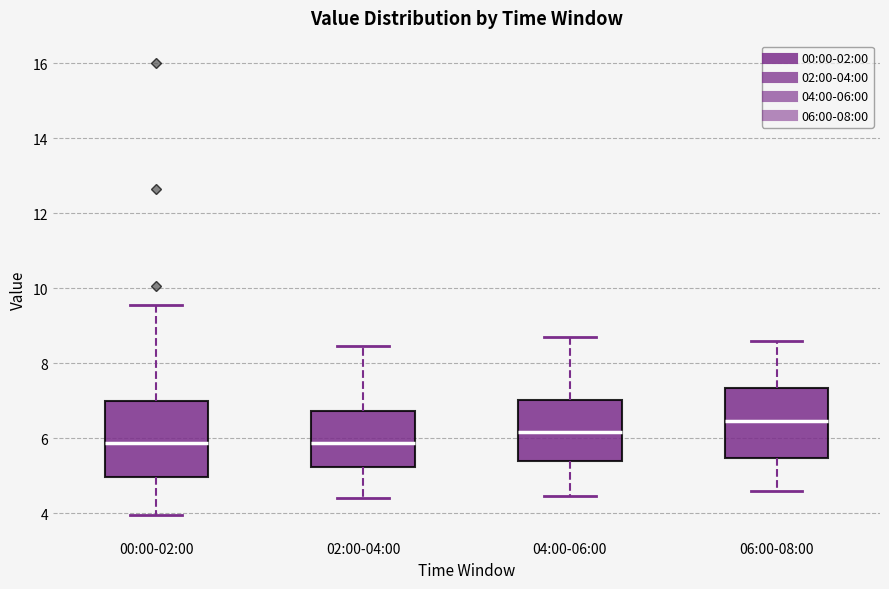

Reading left to right, read every box against the y-axis: the position of its median line, the range the box covers, and the ends of its whiskers. The values are not printed on the chart, so give them approximately, as read against the axis.

00:00-02:00: median 5.8, box 5.0 to 7.0, whiskers 4.0 to 9.6
02:00-04:00: median 5.8, box 5.2 to 6.8, whiskers 4.4 to 8.4
04:00-06:00: median 6.2, box 5.4 to 7.0, whiskers 4.4 to 8.8
06:00-08:00: median 6.4, box 5.4 to 7.4, whiskers 4.6 to 8.6